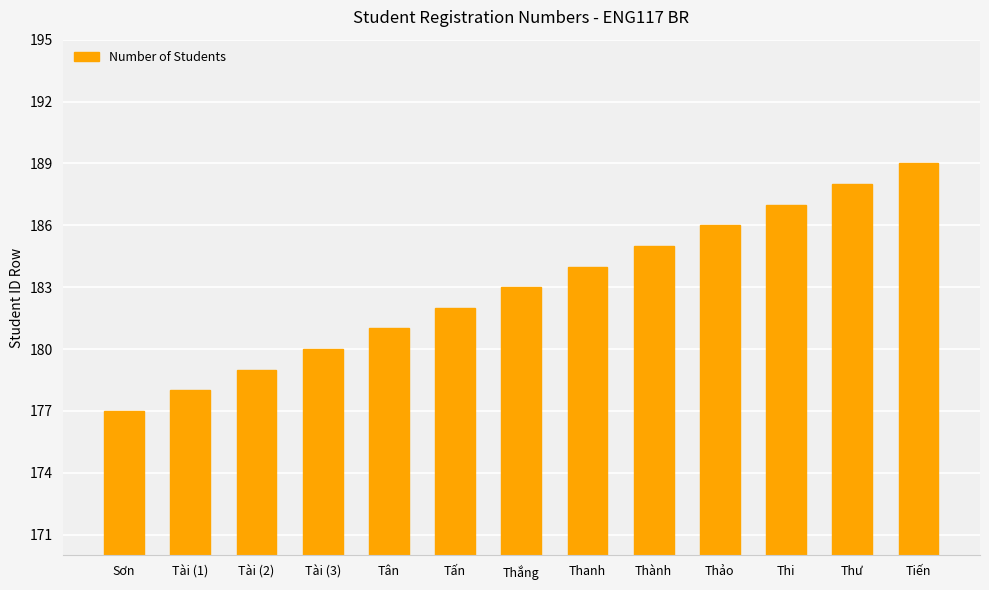

The chart shows a value of 184 at Thanh. True or false?

True